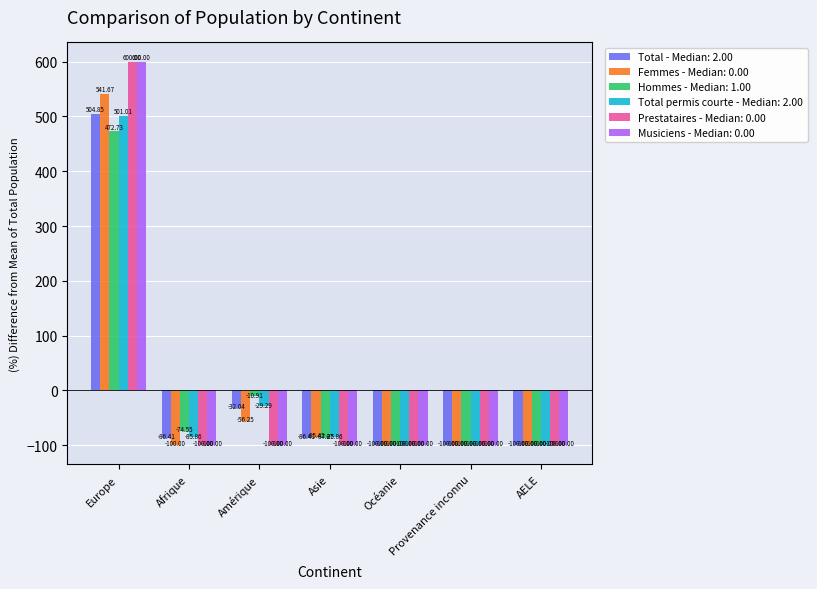

What is the total value across all series at Afrique?

-546.8